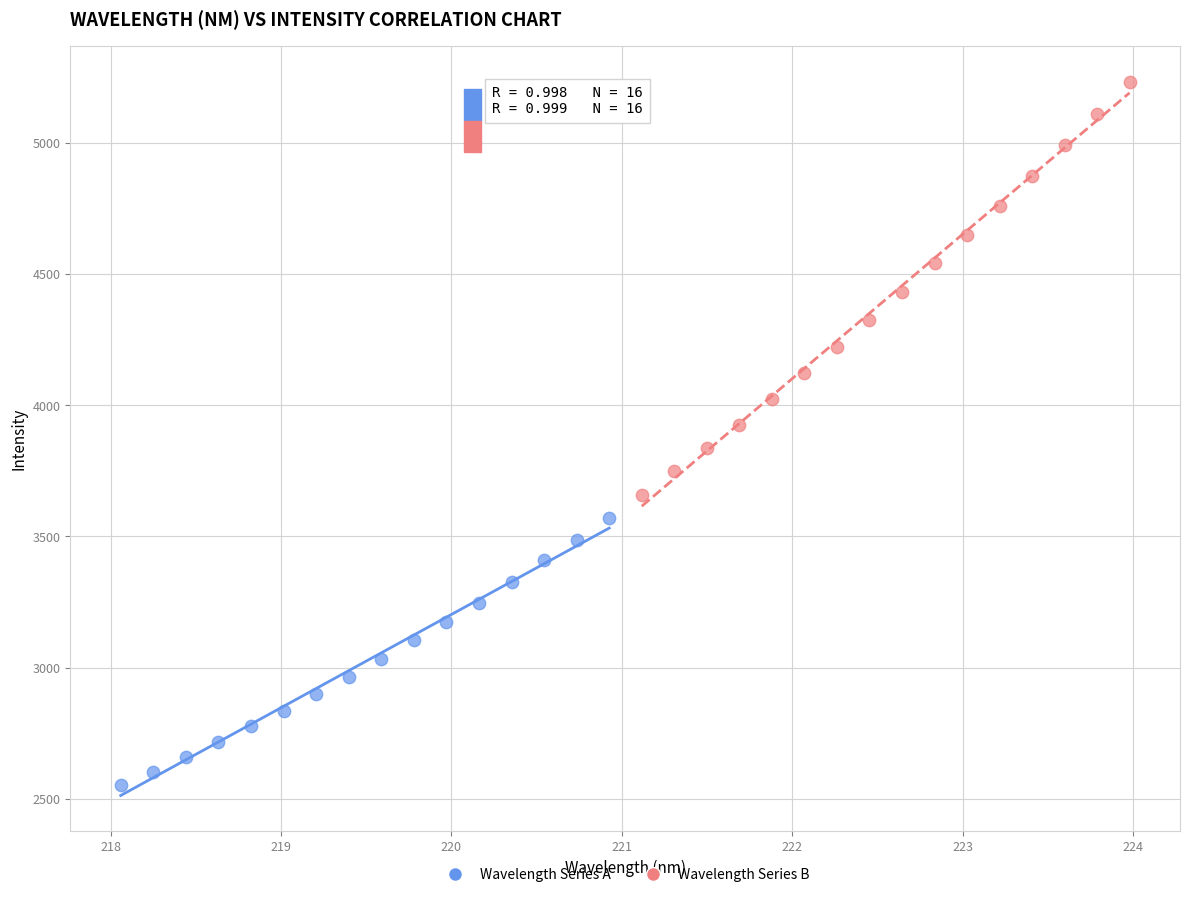

Which series has the largest Y range (max minus min)?

Wavelength Series B